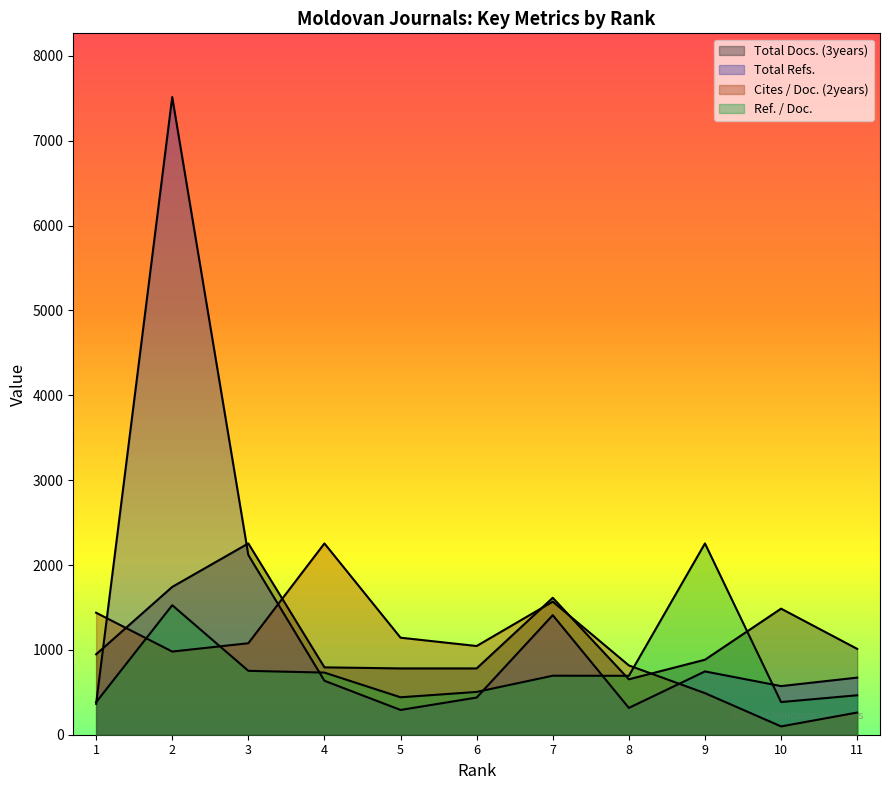

At how many categories does at least one series exceed 3943?

1